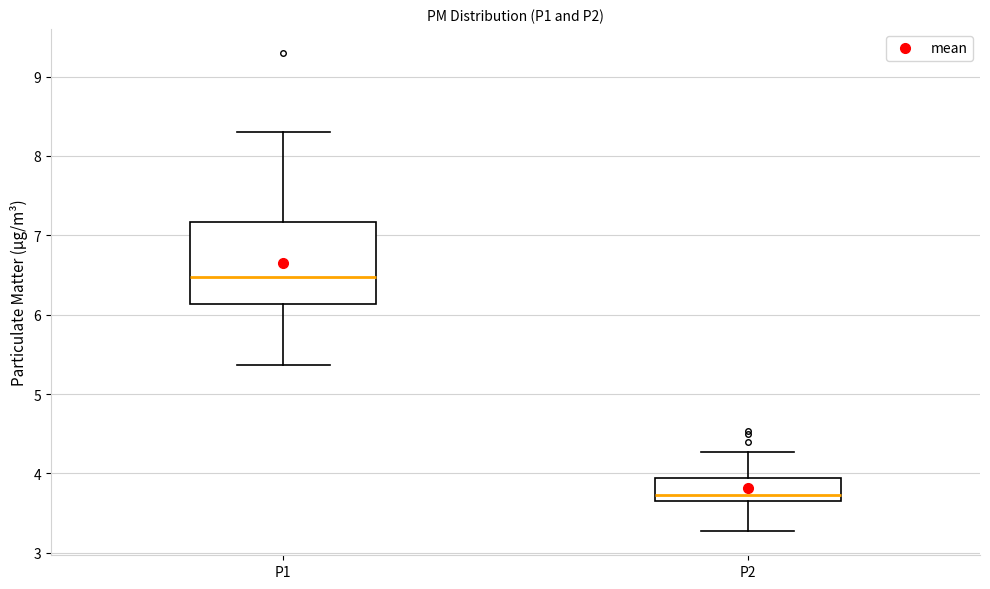

Where is the lower edge of the box for P1 on the y-axis? The values are not printed on the chart, so give them approximately, as read against the axis.

6.1